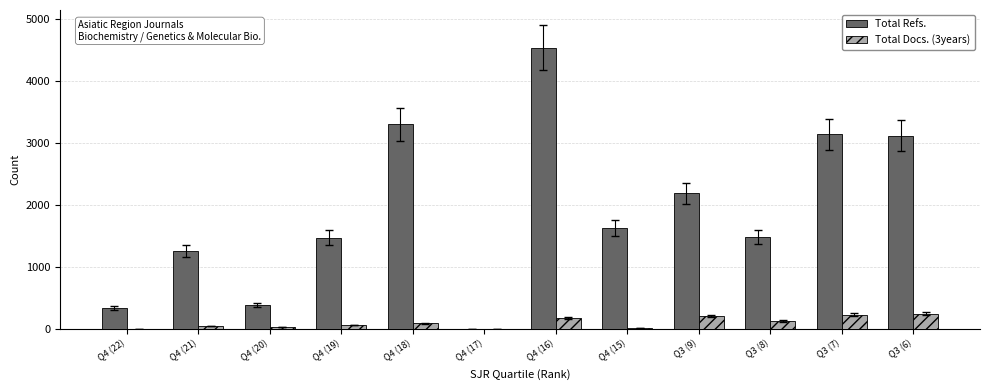

Between Q4 (20) and Q3 (7), which series saw the biggest shift?

Total Refs.